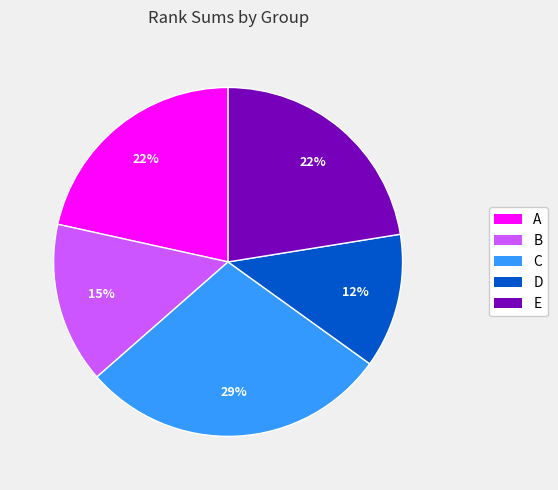

To the nearest percent, what is the combined percentage of E and B?

37%